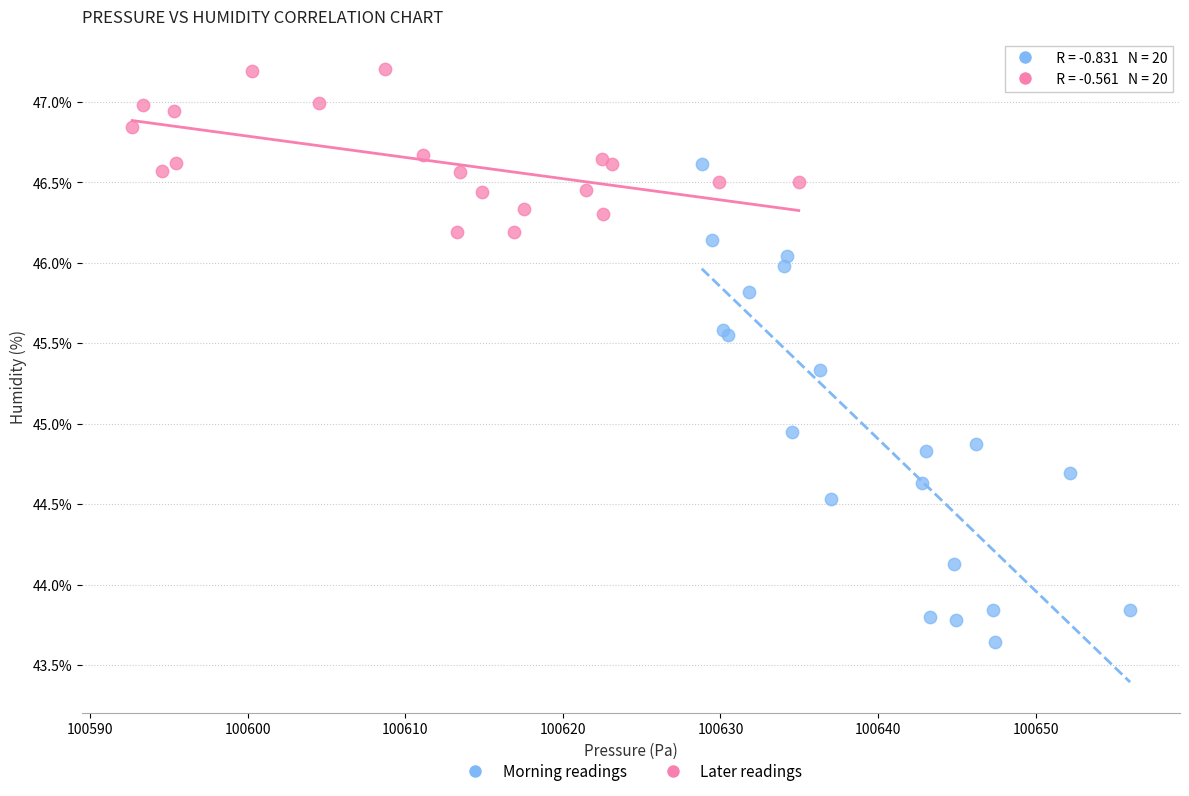

Which series reaches the maximum Y coordinate?

Later readings